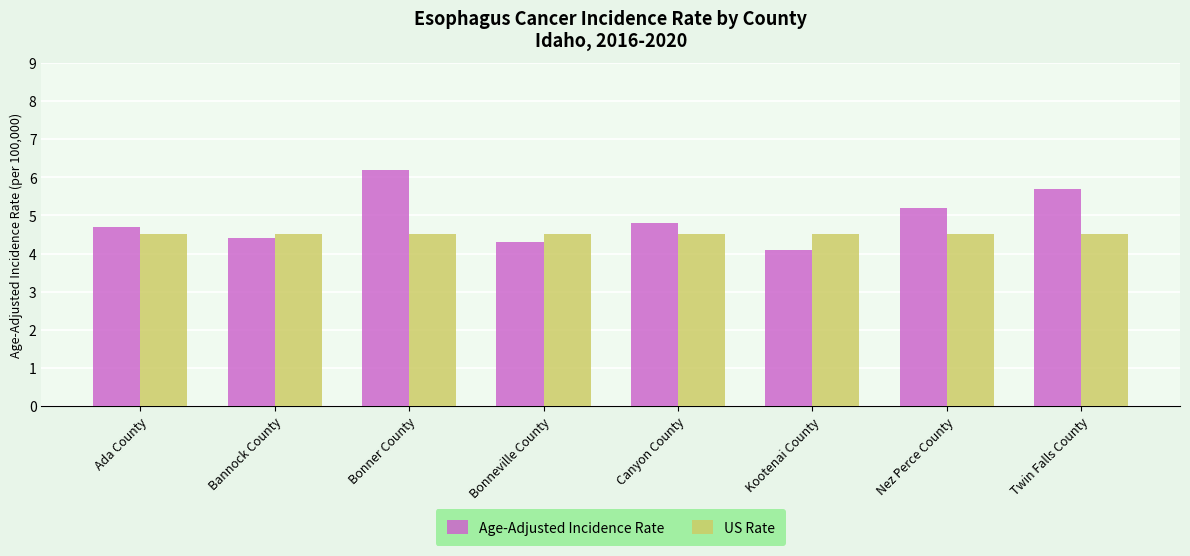

How many bars are there in total?

16